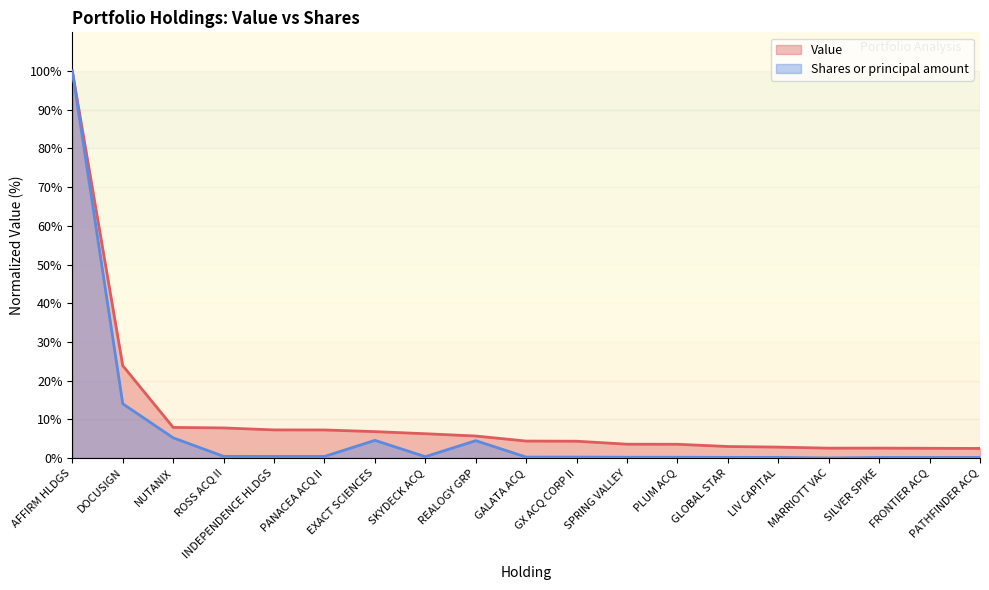

True or false: Shares or principal amount and Value intersect in this chart.

False